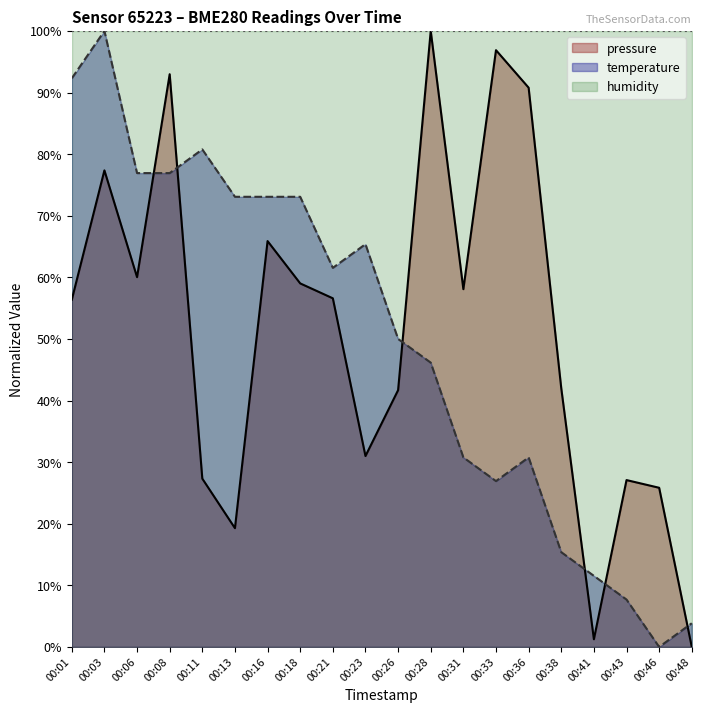

At 00:01, list the series in order from smallest to largest.

pressure, temperature, humidity